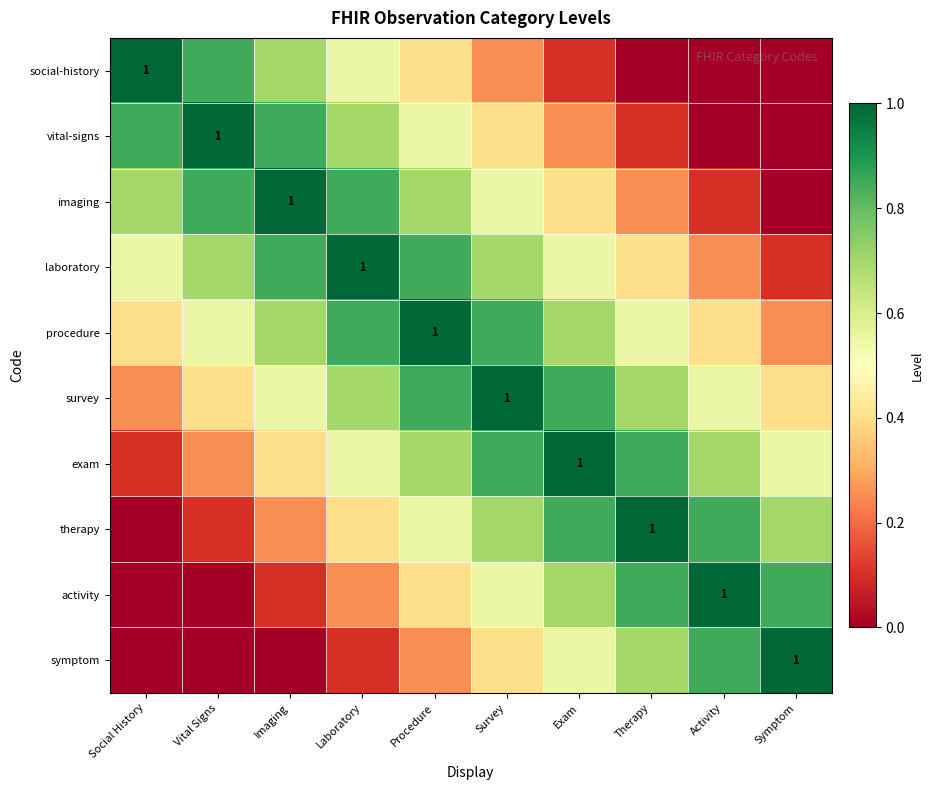

Is the value of procedure at Laboratory greater than the value of exam at Social History?

Yes